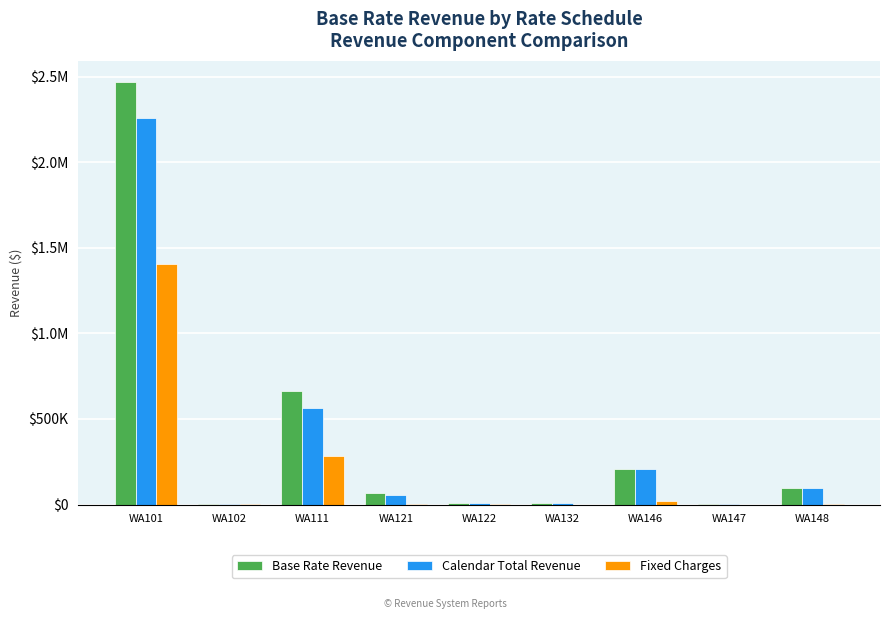

What are all the series names shown in the legend?

Base Rate Revenue, Calendar Total Revenue, Fixed Charges